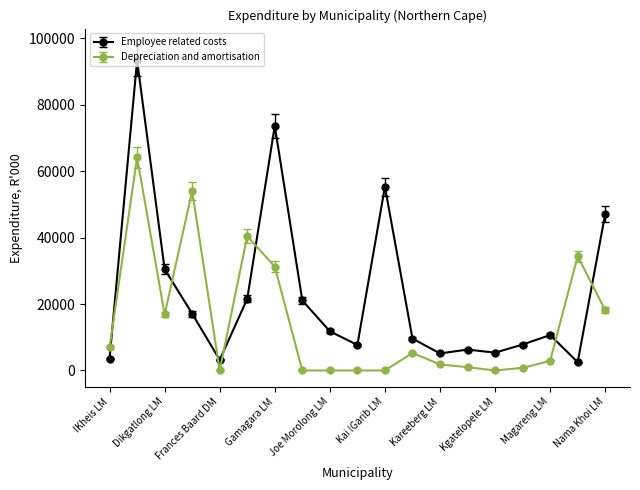

What is the maximum value shown in the chart?

93337